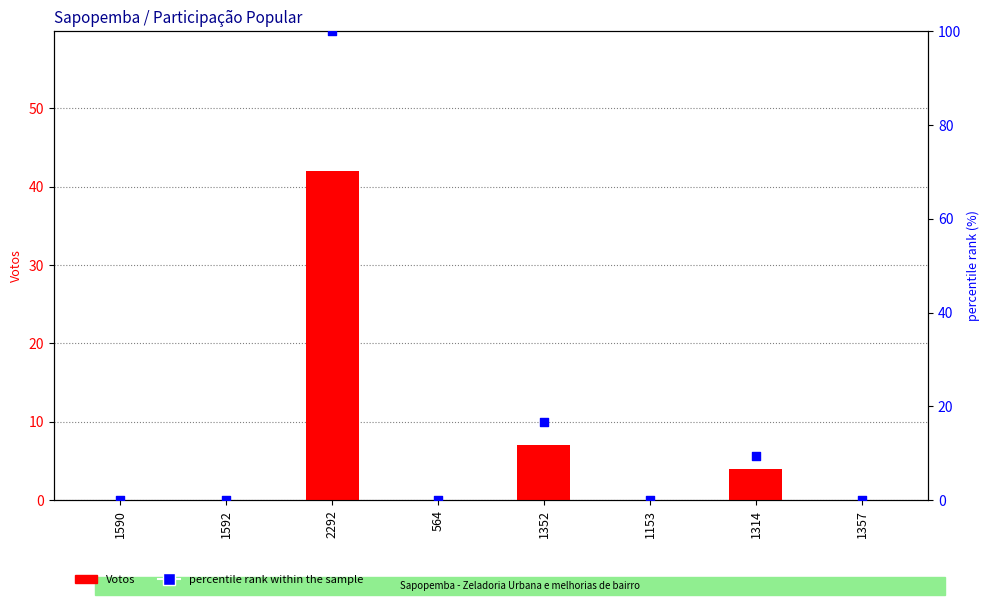

What are all the series names shown in the legend?

Votos, percentile rank within the sample